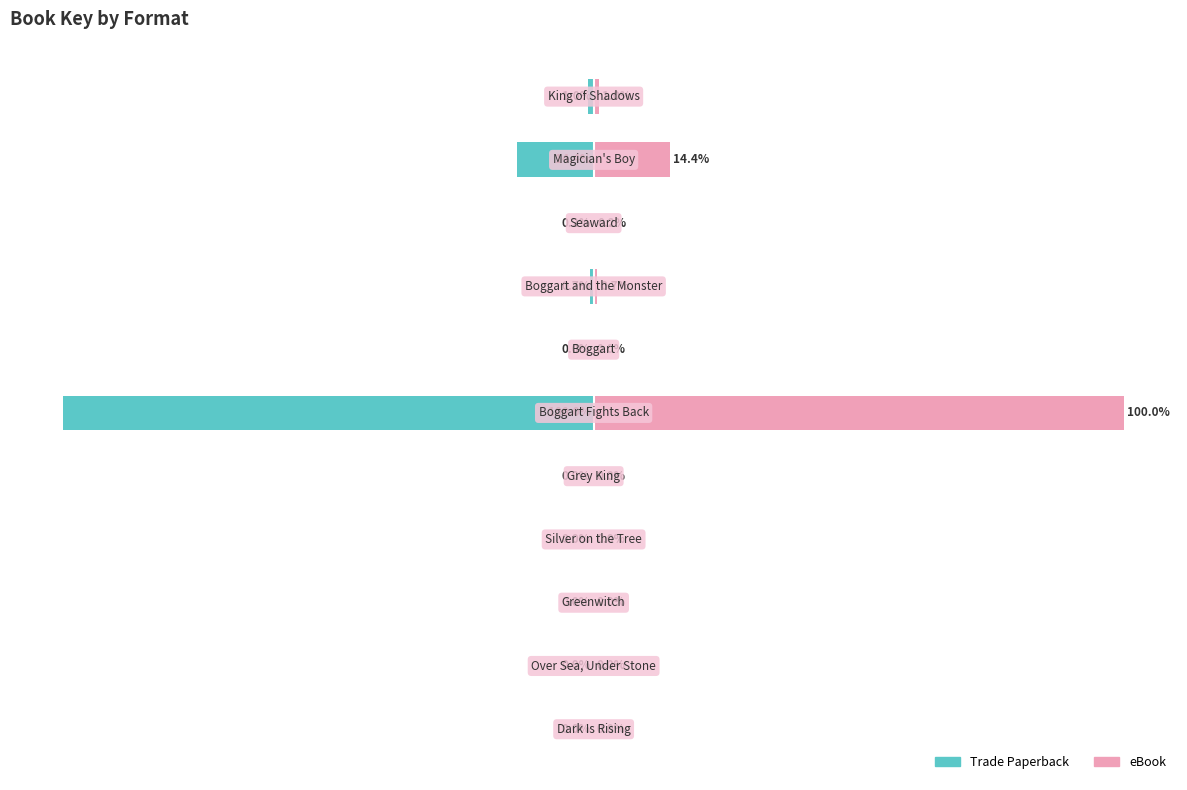

What is the difference between the maximum and minimum values in the eBook series?

100.0